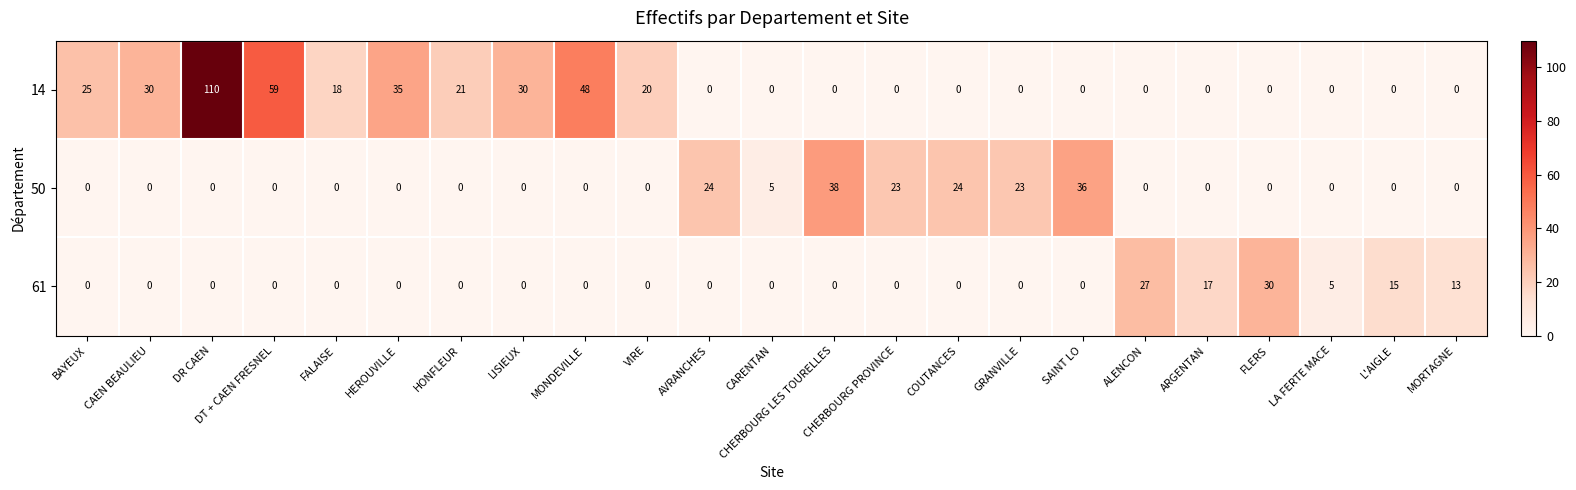

At which category does the chart reach its peak across all series?

DR CAEN